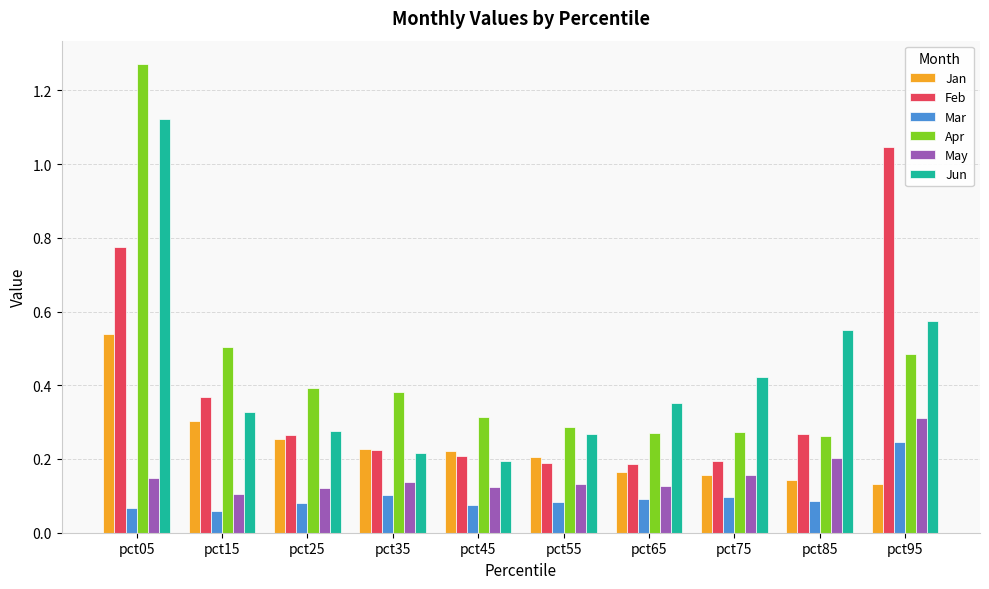

At which category is the sum across all series the highest?

pct05